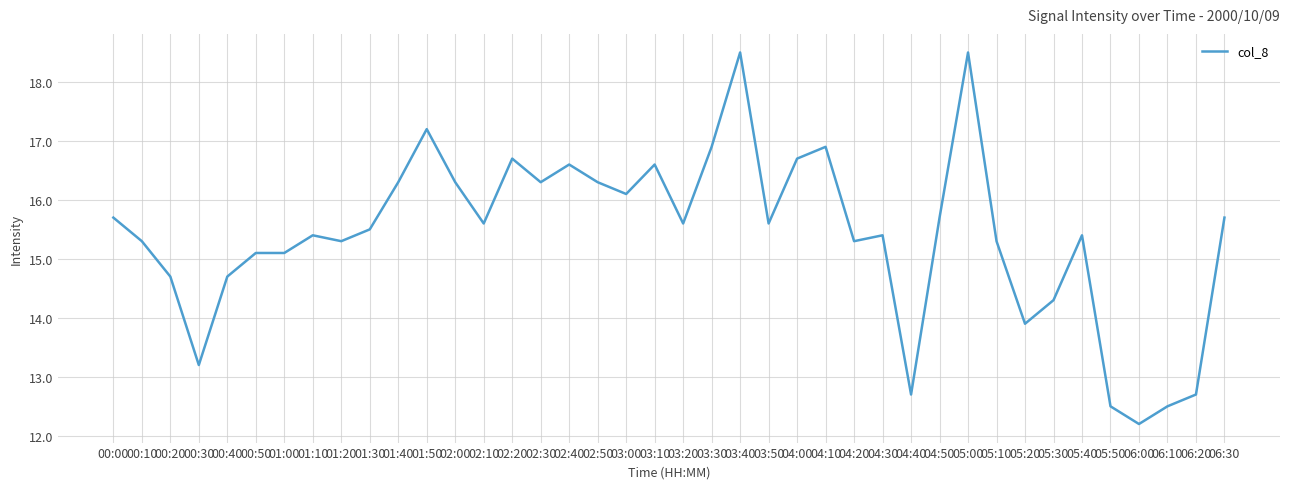

What is the minimum value shown in the chart?

12.2